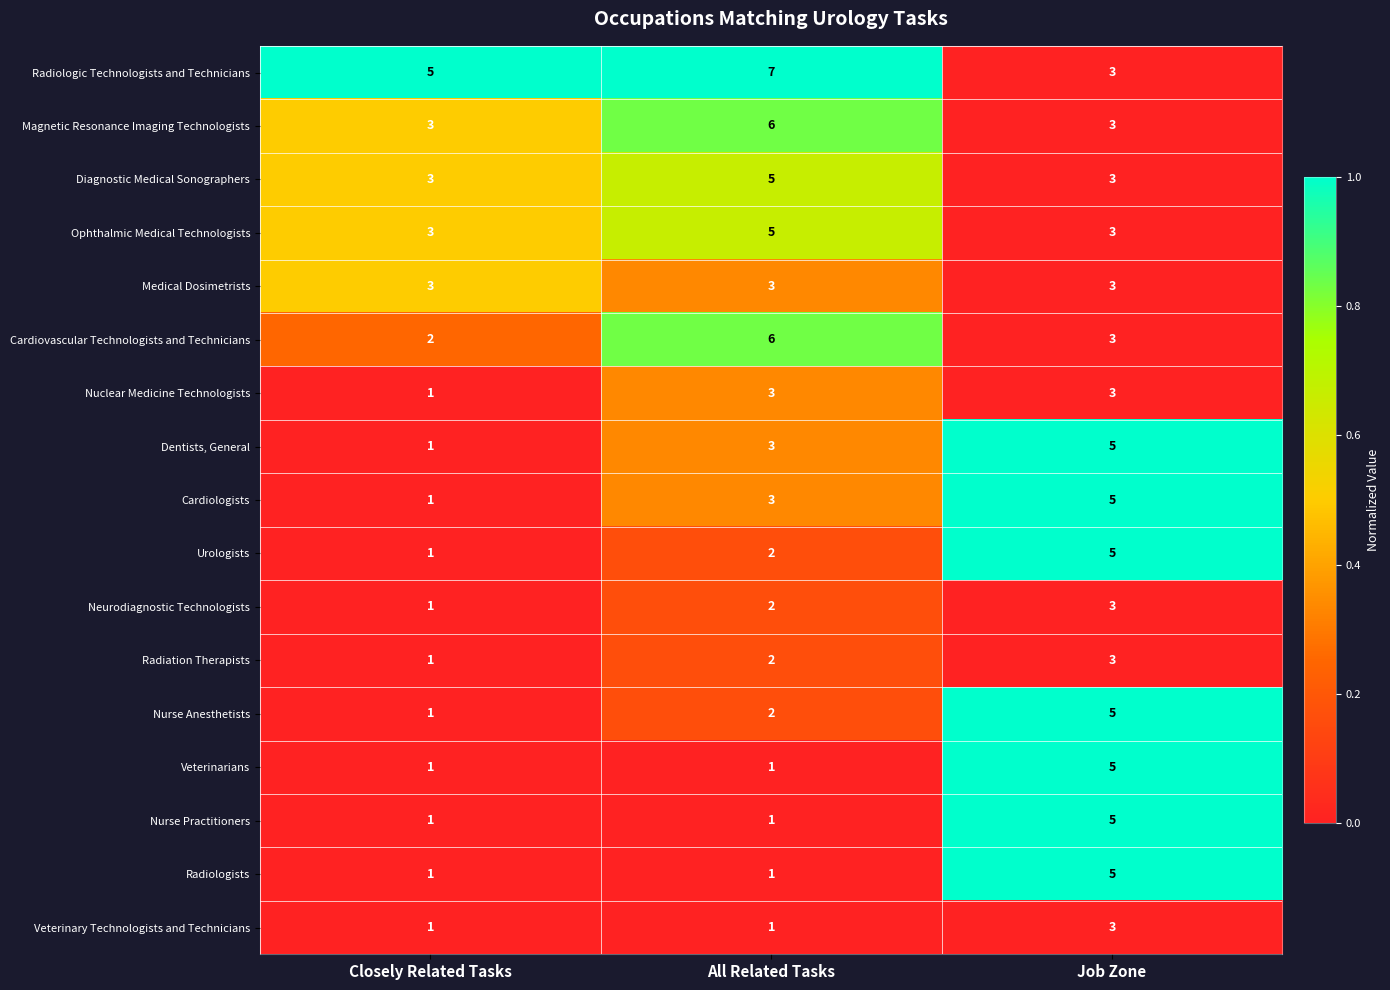

What is the spread (max minus min) of values at All Related Tasks?

6